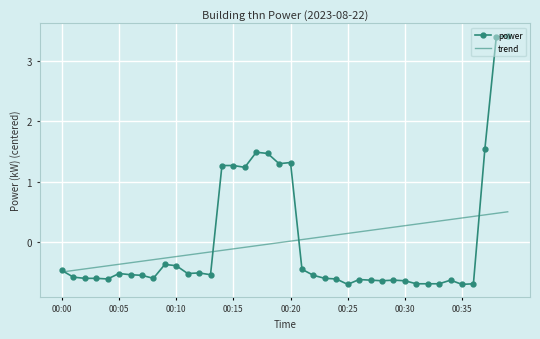

Rank the series by their maximum value, from highest to lowest.

power, trend